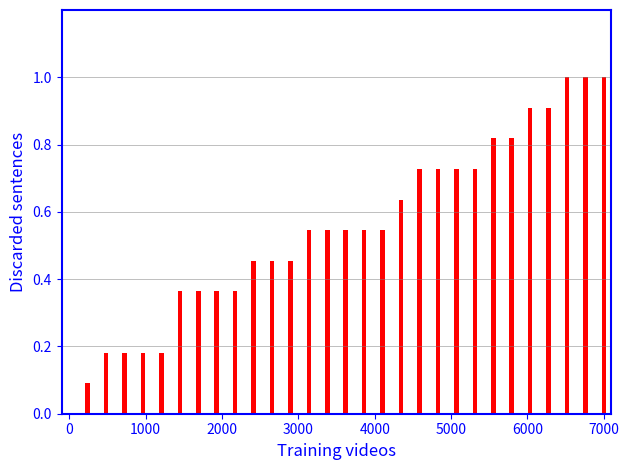

What is the greatest value displayed?

1.0